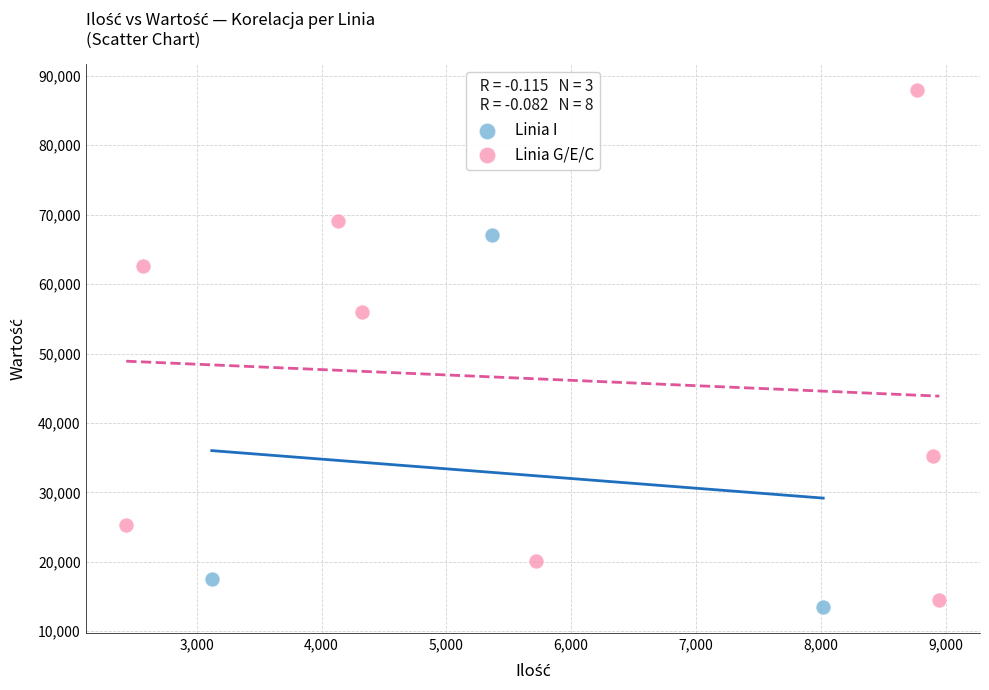

Which series reaches the maximum Y coordinate?

Linia G/E/C